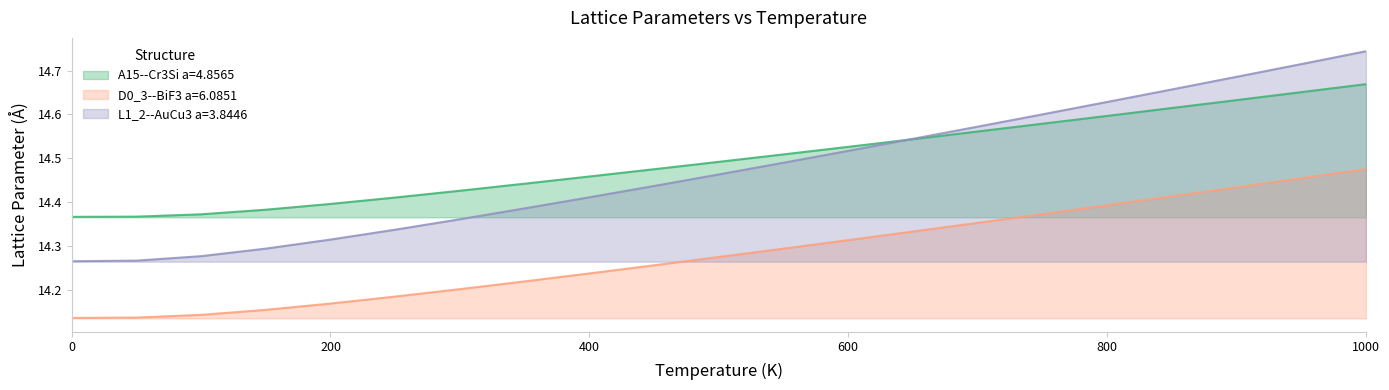

At 200, list the series in order from largest to smallest.

A15--Cr3Si a=4.8565, L1_2--AuCu3 a=3.8446, D0_3--BiF3 a=6.0851